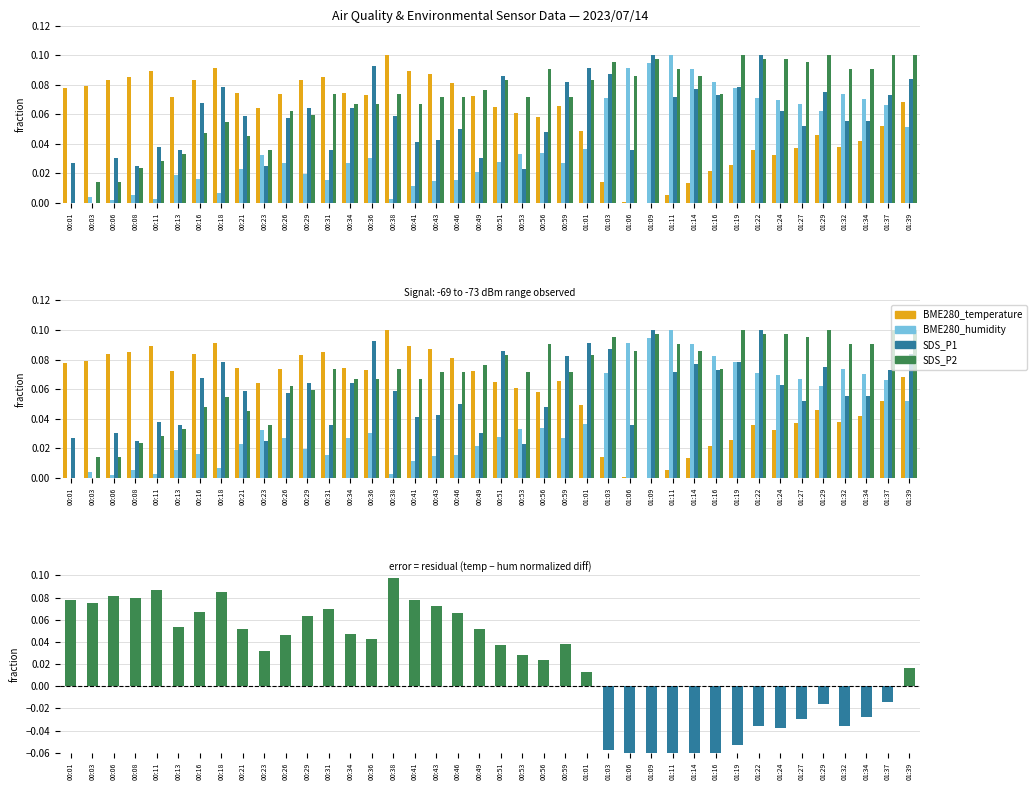

Which category has the highest value across all series?

00:38